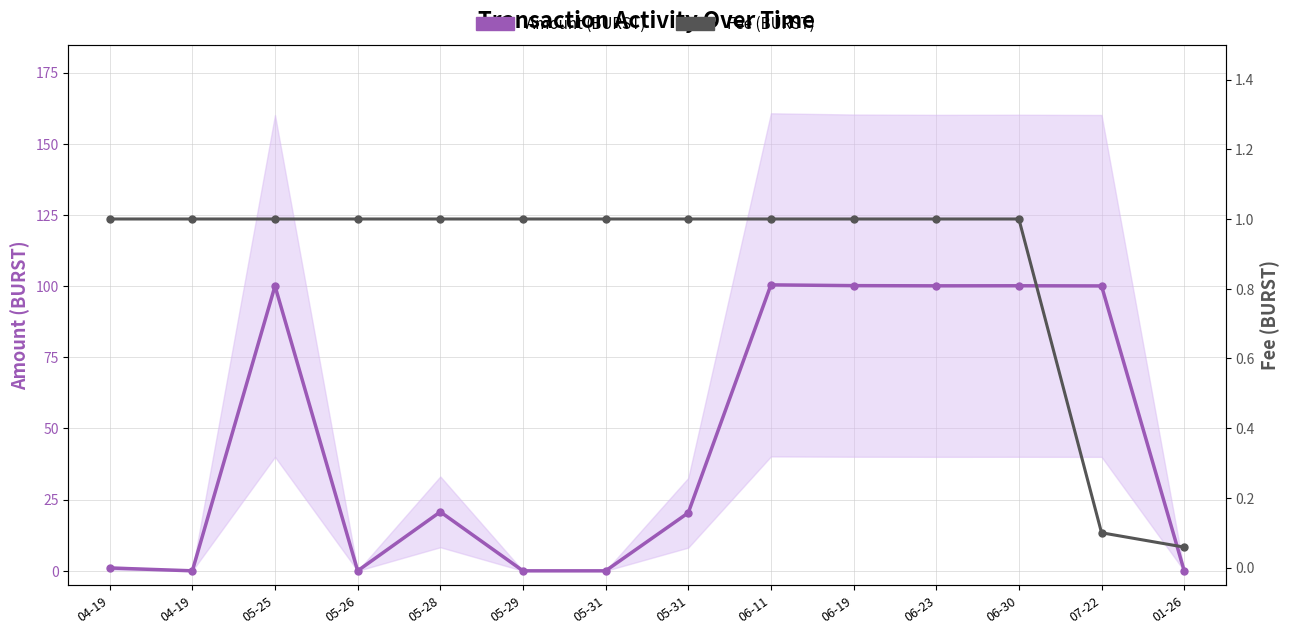

In Amount (BURST), how many points are higher than both neighbors (excluding endpoints)?

4